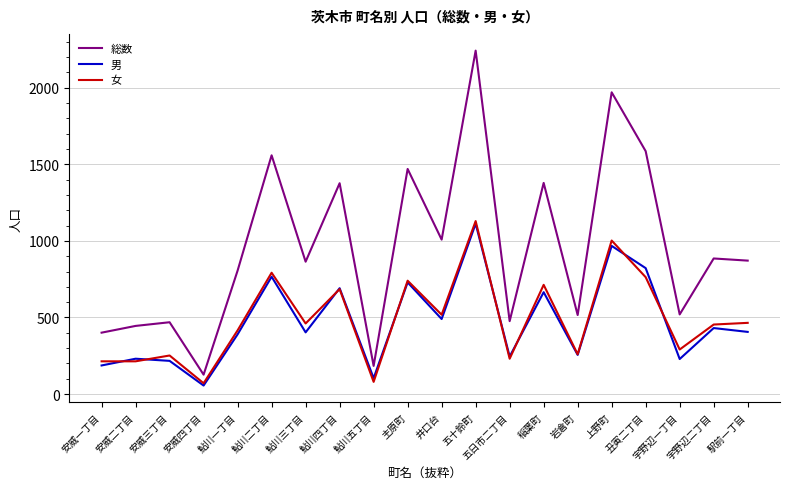

Is the value of 総数 at 安威一丁目 greater than the value of 女 at 駅前一丁目?

No